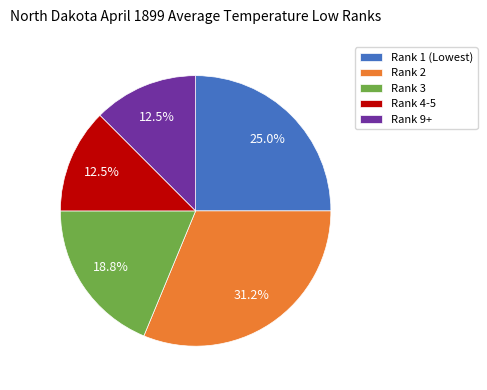

What is the largest slice in the pie chart?

Rank 2